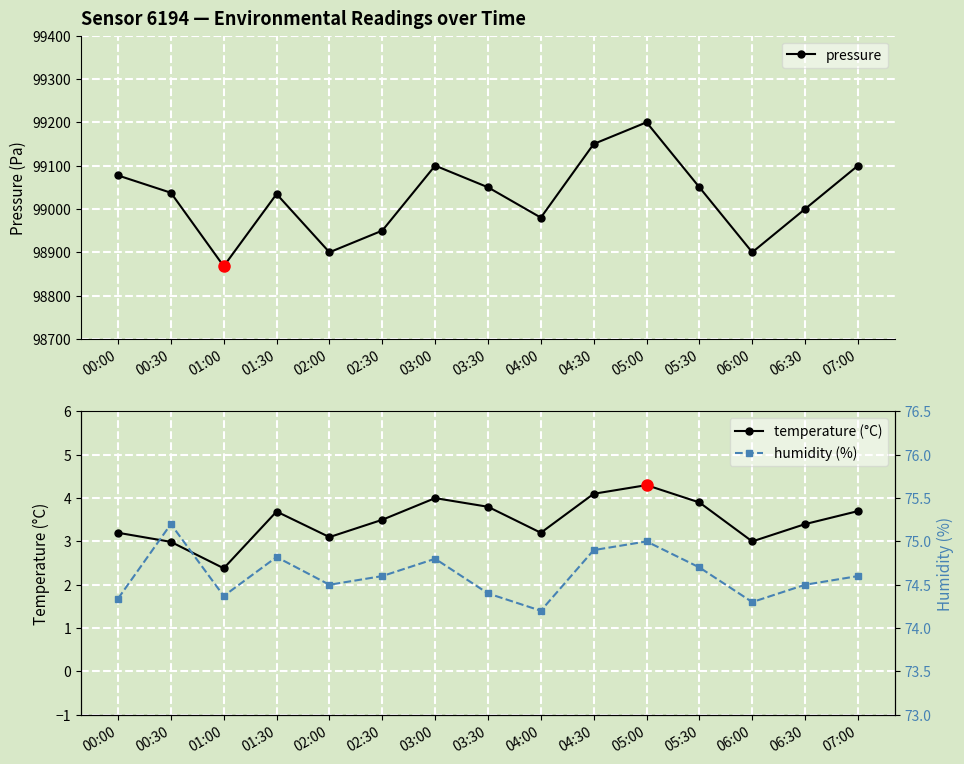

Reading left to right, what are all the values shown in this chart?

pressure: 00:00=99077.3	00:30=99037.4	01:00=98867.8	01:30=99034.5	02:00=98900.0	02:30=98950.0	03:00=99100.0	03:30=99050.0	04:00=98980.0	04:30=99150.0	05:00=99200.0	05:30=99050.0	06:00=98900.0	06:30=99000.0	07:00=99100.0
temperature (°C): 00:00=3.2	00:30=3.0	01:00=2.4	01:30=3.7	02:00=3.1	02:30=3.5	03:00=4.0	03:30=3.8	04:00=3.2	04:30=4.1	05:00=4.3	05:30=3.9	06:00=3.0	06:30=3.4	07:00=3.7
humidity (%): 00:00=74.3	00:30=75.2	01:00=74.4	01:30=74.8	02:00=74.5	02:30=74.6	03:00=74.8	03:30=74.4	04:00=74.2	04:30=74.9	05:00=75.0	05:30=74.7	06:00=74.3	06:30=74.5	07:00=74.6